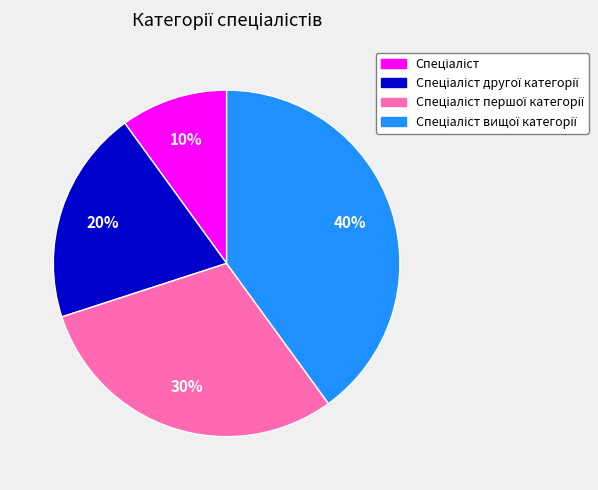

To the nearest percent, what is the average slice percentage?

25%